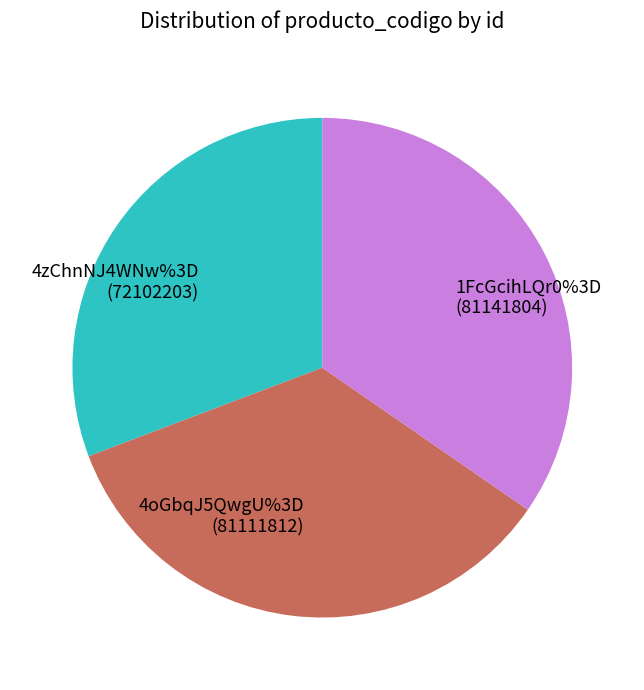

To the nearest percent, what portion does 1FcGcihLQr0%3D represent?

35%